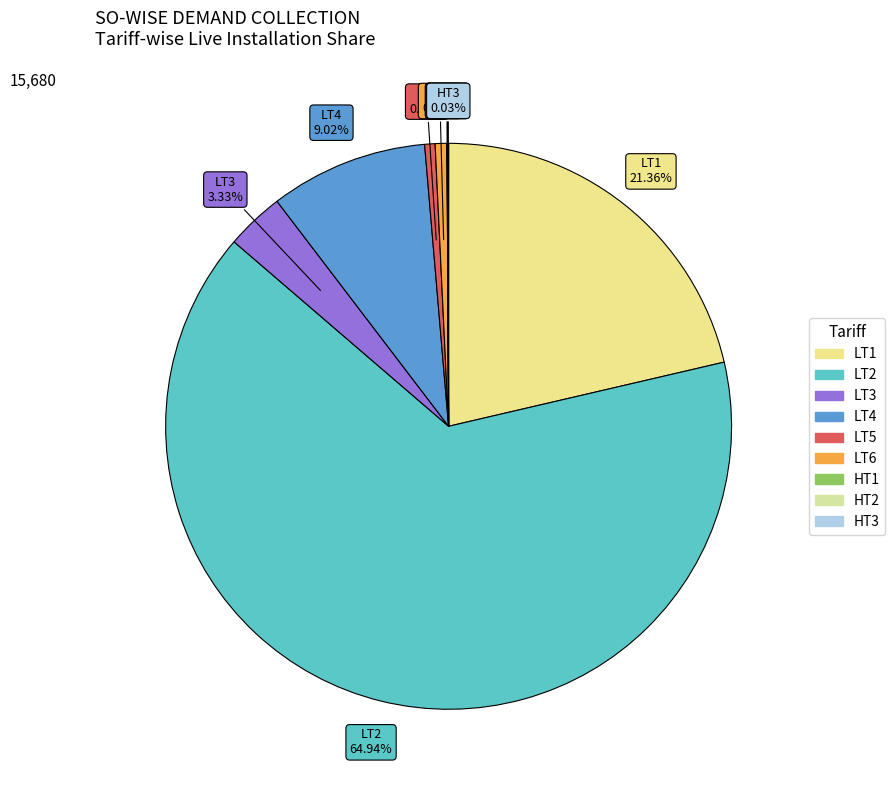

Approximately how many times larger is the value at LT4 compared to LT2?

0.1